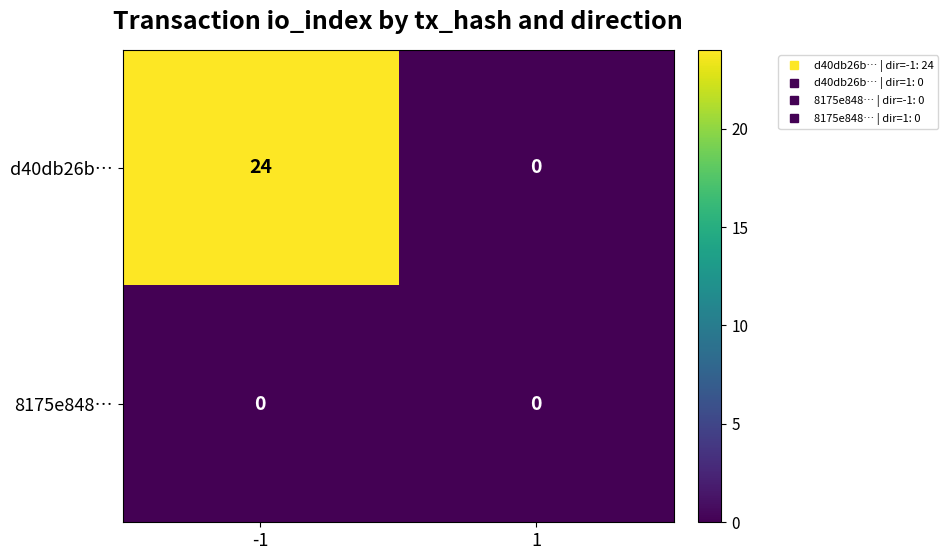

Reading left to right, transcribe all the data shown in this chart.

d40db26b…: -1=24	1=0
8175e848…: -1=0	1=0